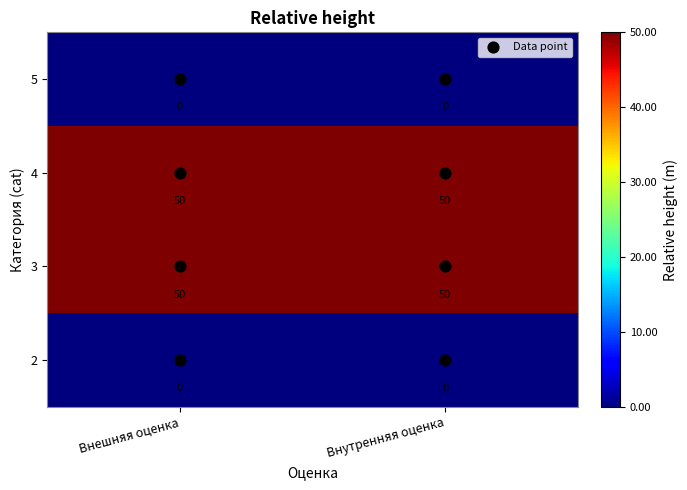

What is the spread (max minus min) of values at Внешняя оценка?

50